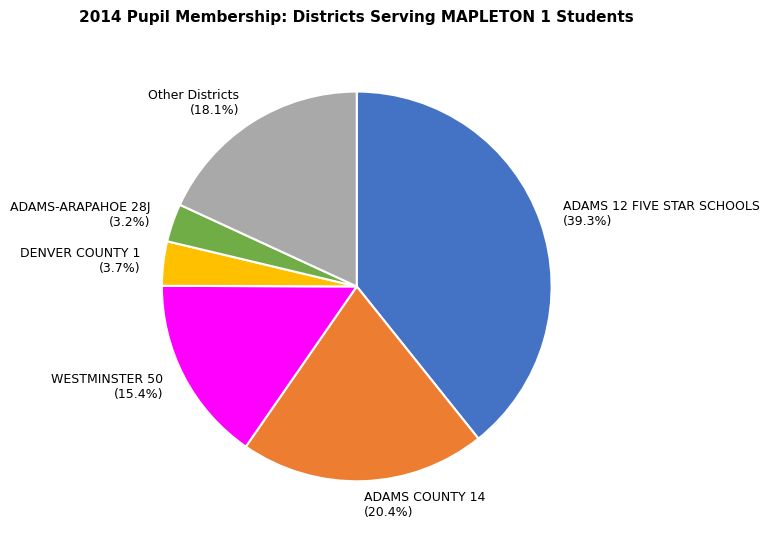

Which has a higher value, ADAMS 12 FIVE STAR SCHOOLS or ADAMS-ARAPAHOE 28J?

ADAMS 12 FIVE STAR SCHOOLS